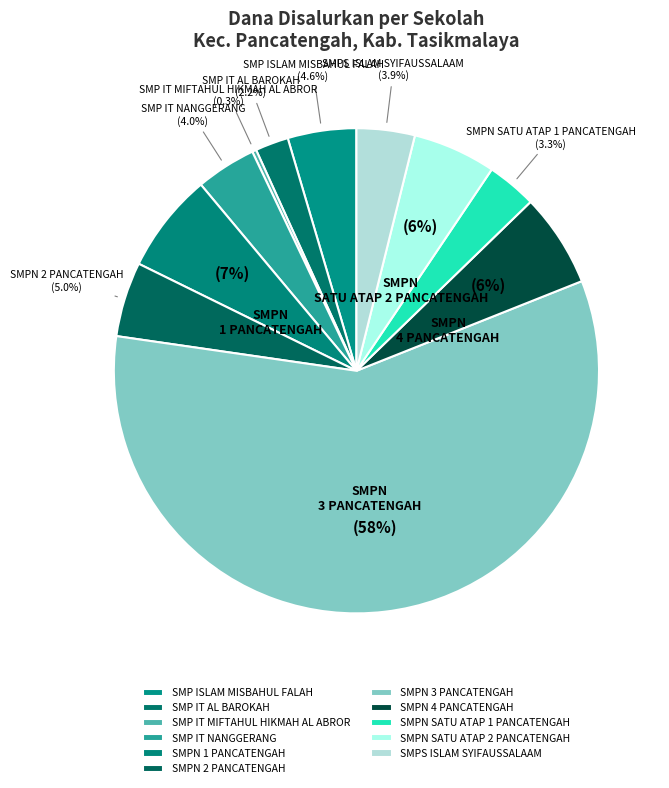

To the nearest percent, what is the combined percentage of SMP ISLAM MISBAHUL FALAH and SMPN 3 PANCATENGAH?

63%